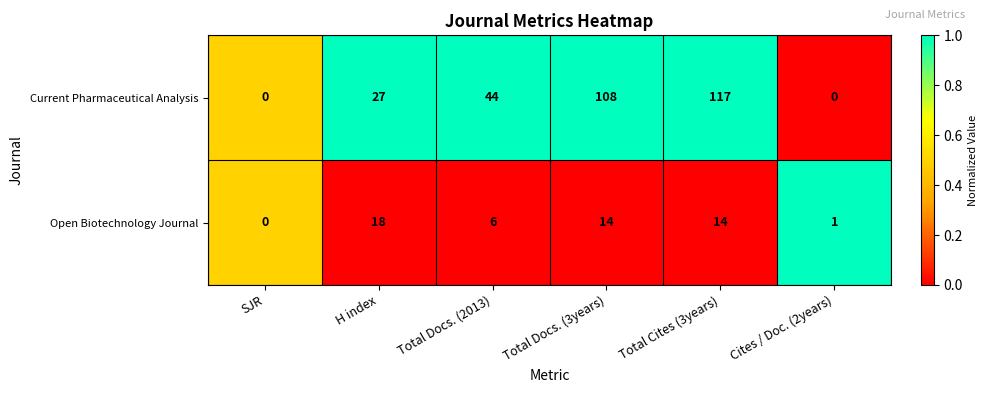

How many series are shown in this chart?

2